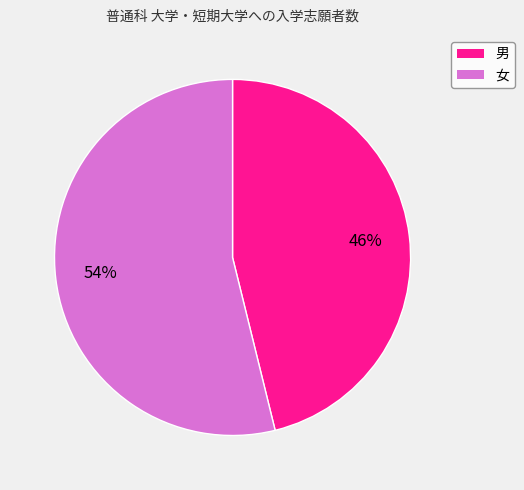

How many segments does this pie chart have?

2